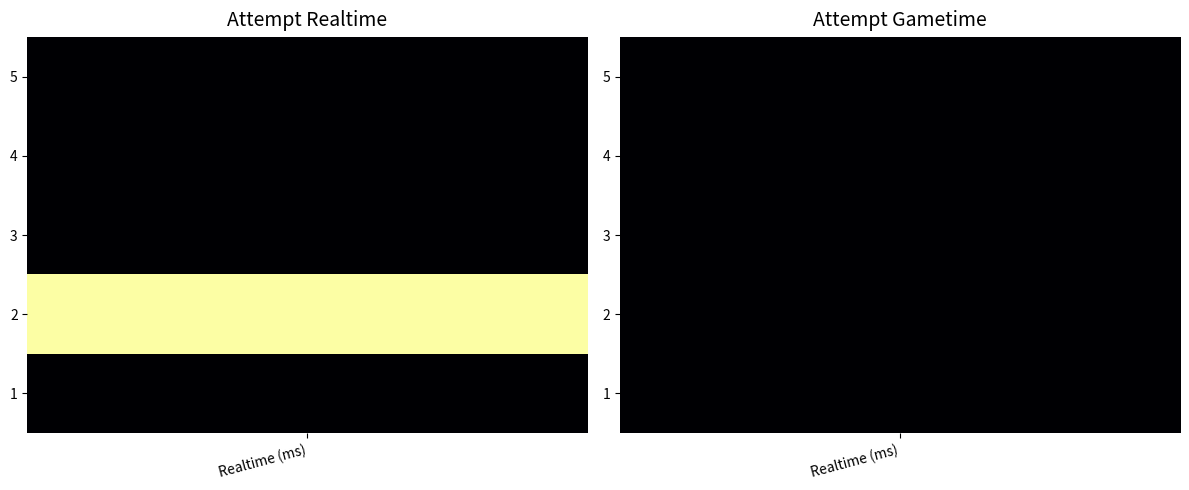

Is the value of 2 at Realtime (ms) greater than the value of 1 at Gametime (ms)?

Yes